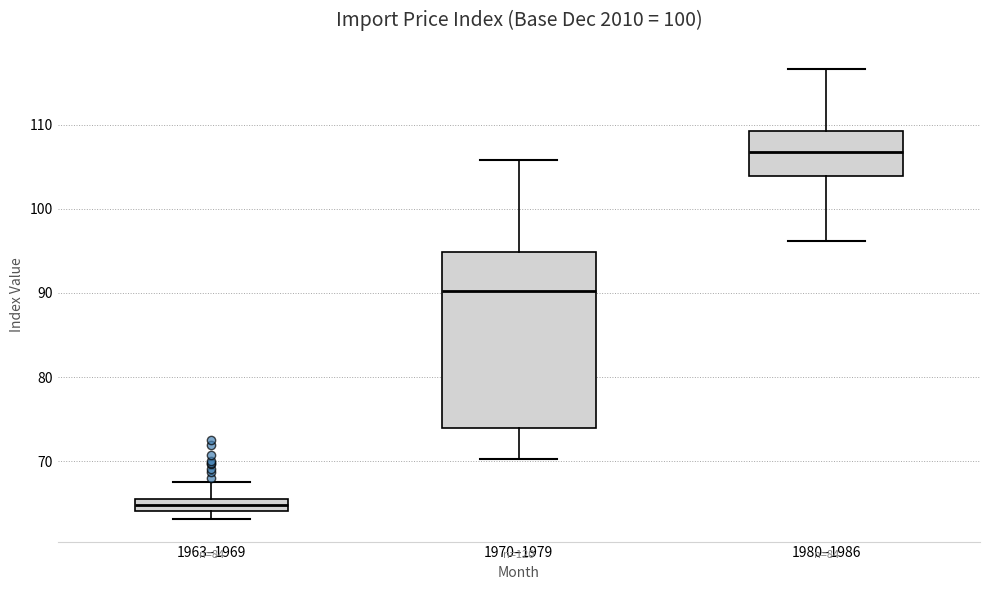

Where is the upper edge of the box for 1963–1969 on the y-axis? The values are not printed on the chart, so give them approximately, as read against the axis.

66